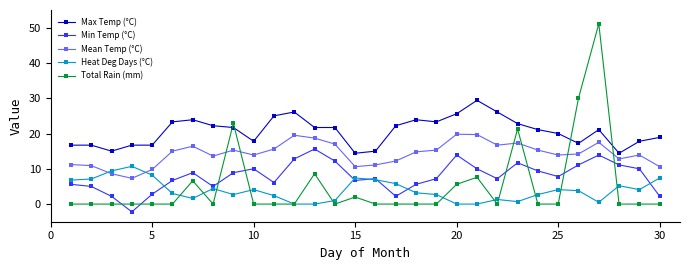

Which series has the widest spread of values?

Total Rain (mm)